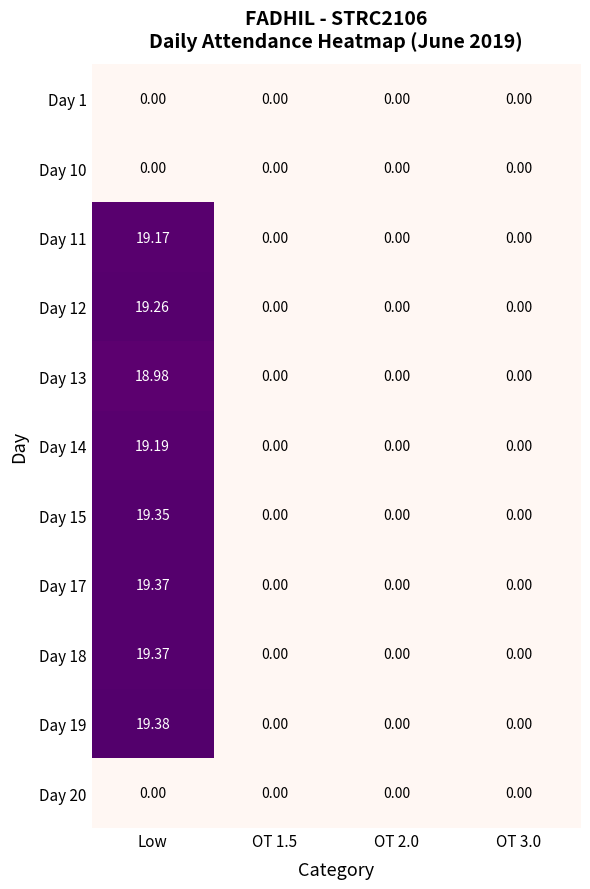

At which category is the sum across all series the highest?

Low